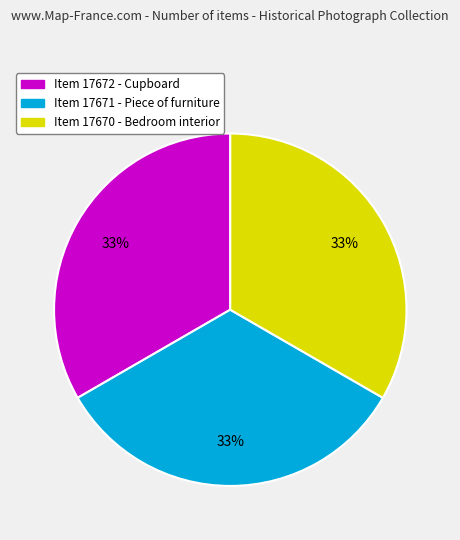

Does Item 17670 - Bedroom interior represent more than half of the total?

No